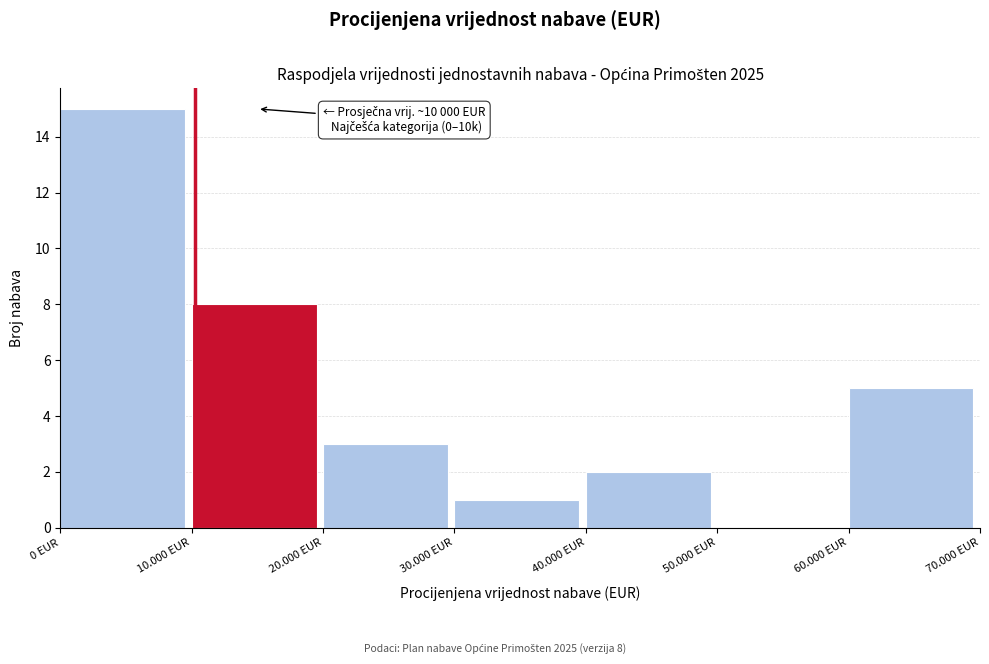

Reading right to left, list all the values displayed in this chart.

60.000 EUR=5	50.000 EUR=0	40.000 EUR=2	30.000 EUR=1	20.000 EUR=3	10.000 EUR=8	0 EUR=15